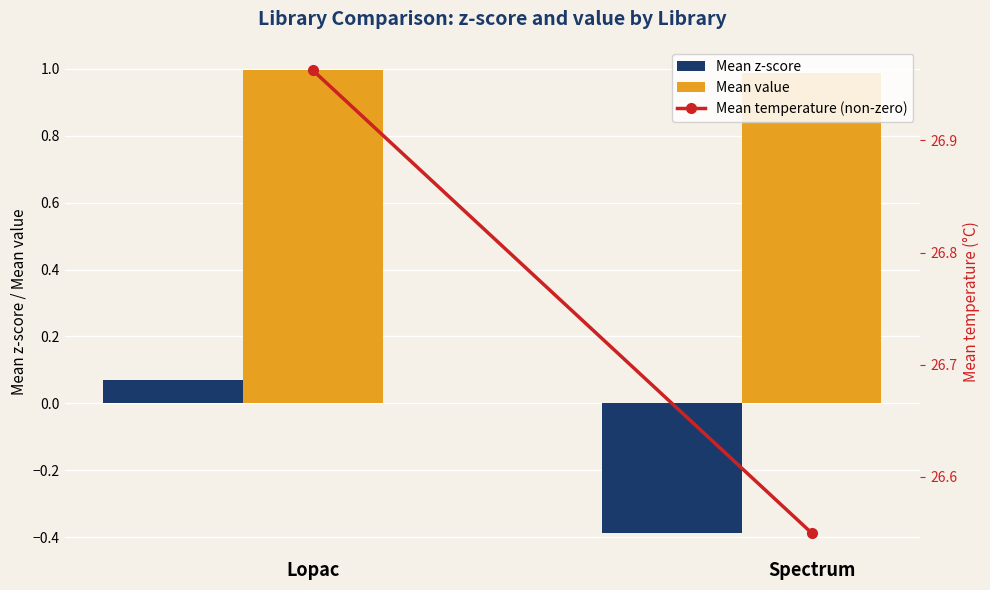

What is the value of the Mean value bar at the 2nd from the left?

1.0